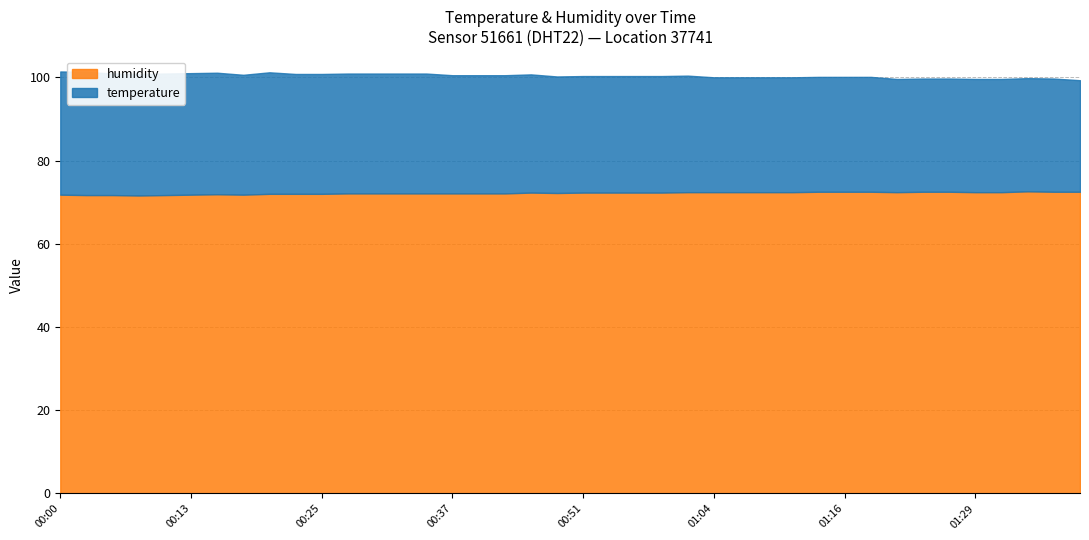

Rank the categories by humidity value from highest to lowest.

01:34, 01:14, 01:16, 01:19, 01:24, 01:27, 01:36, 01:39, 01:01, 01:04, 01:06, 01:09, 01:11, 01:22, 01:29, 01:32, 00:47, 00:51, 00:54, 00:56, 00:59, 00:49, 00:27, 00:30, 00:32, 00:34, 00:37, 00:39, 00:42, 00:20, 00:22, 00:25, 00:15, 00:00, 00:13, 00:17, 00:03, 00:05, 00:10, 00:08